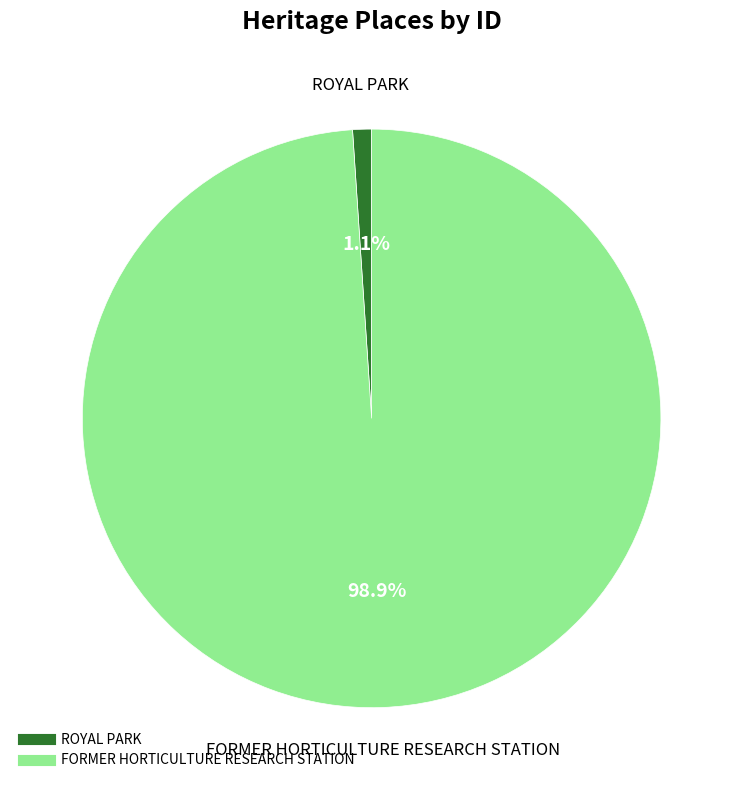

Does any single category account for the majority?

Yes